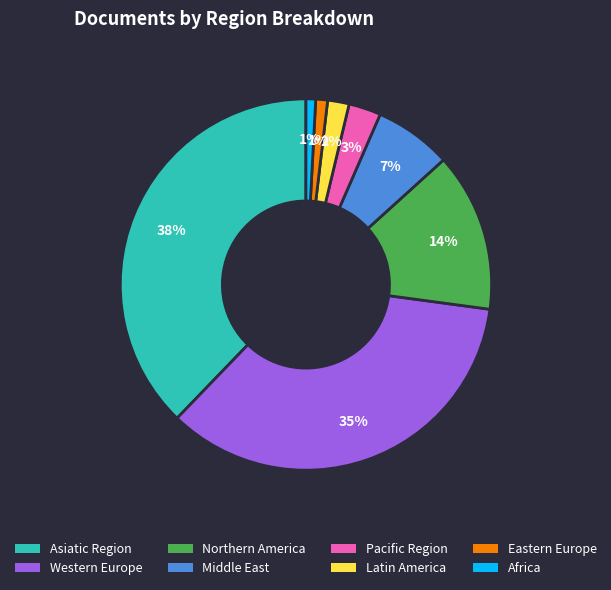

Approximately how many times larger is the value at Pacific Region compared to Middle East?

0.4